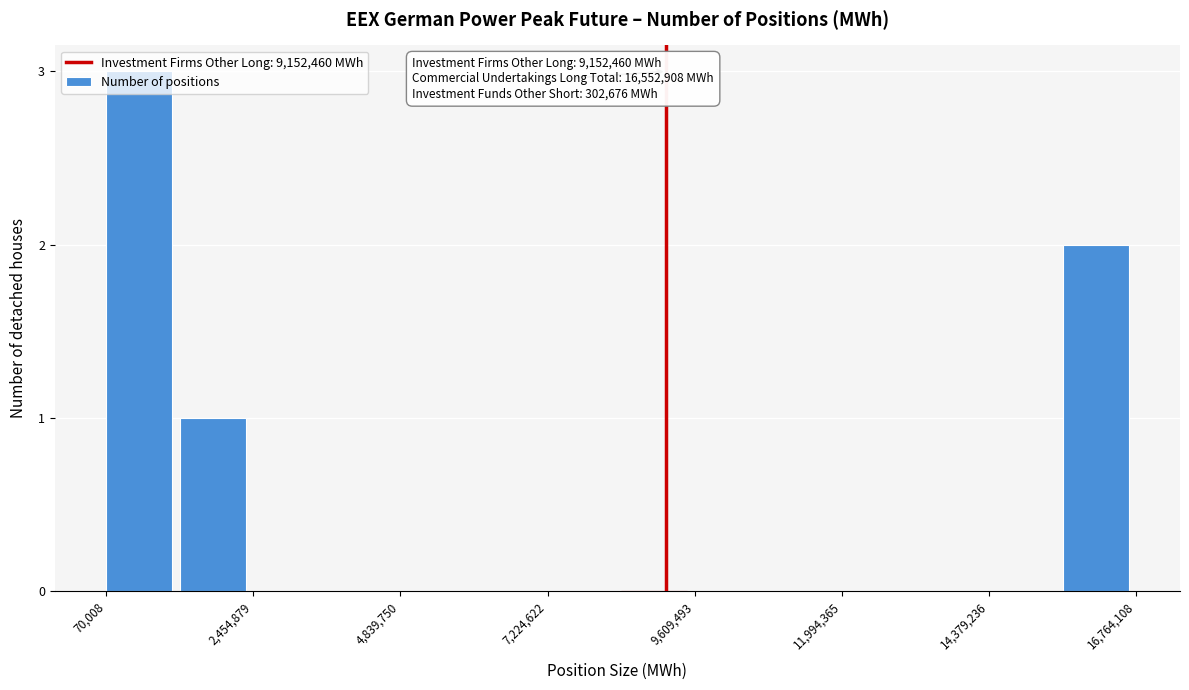

Around what value on the x-axis is the tallest bar? Give the approximate position of its centre, as read against the axis.

500000